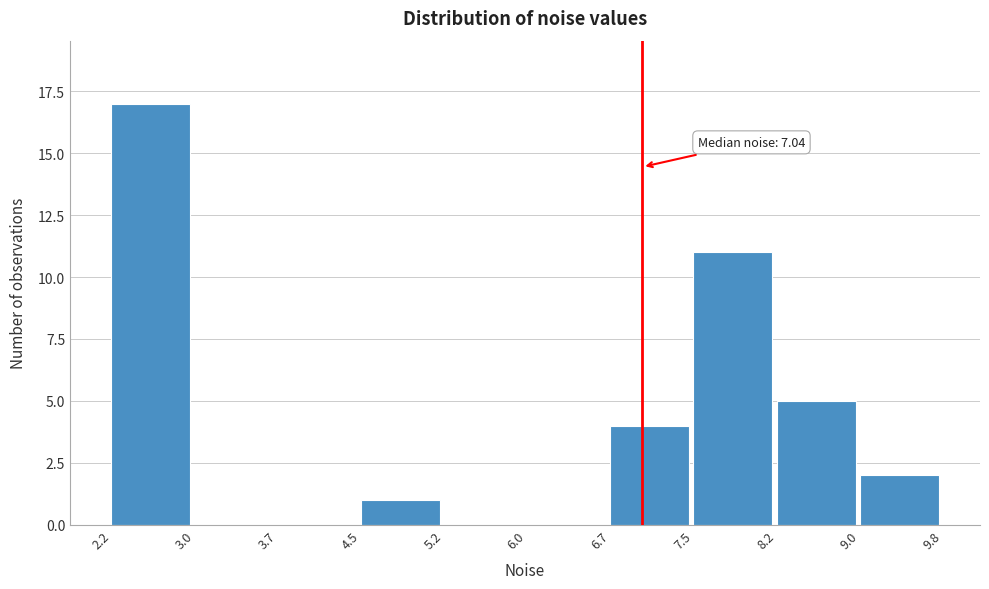

Over which range of the x-axis is the bar tallest?

2.2 to 3.0